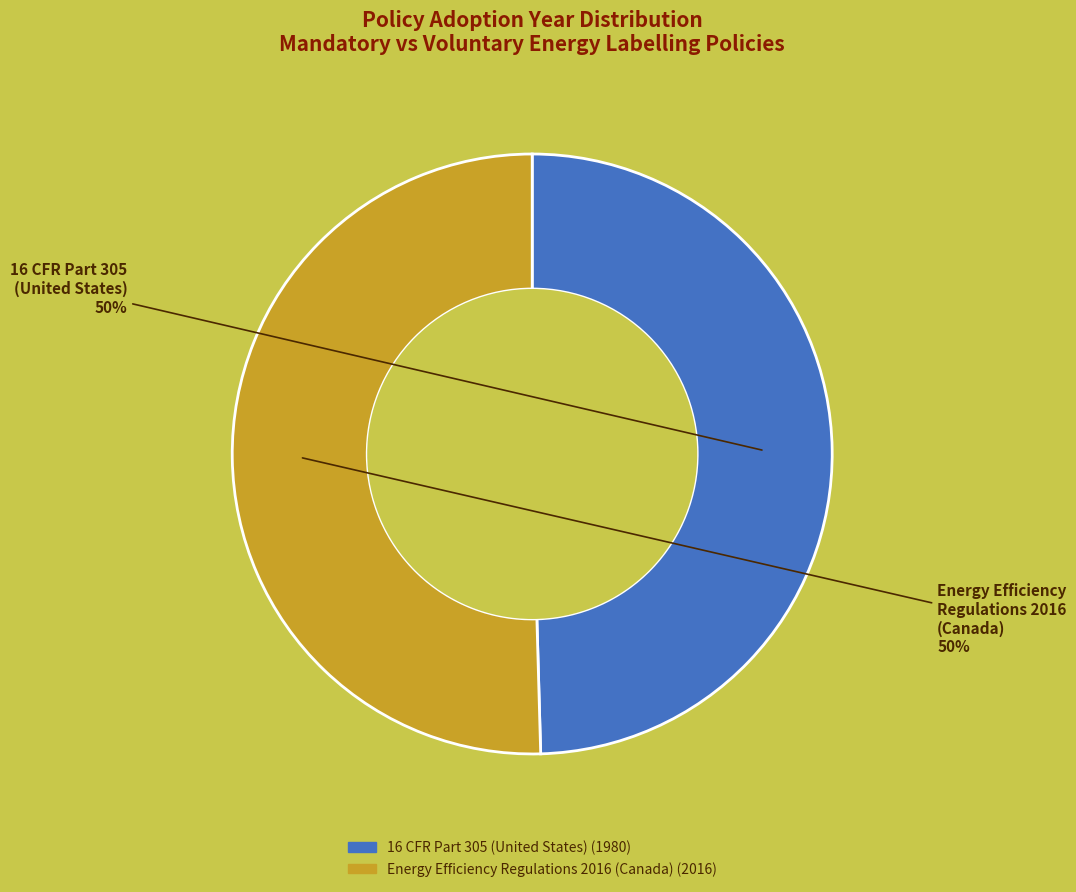

Do Energy Efficiency Regulations 2016 (Canada) and 16 CFR Part 305 (United States) together represent more than half of the pie?

Yes